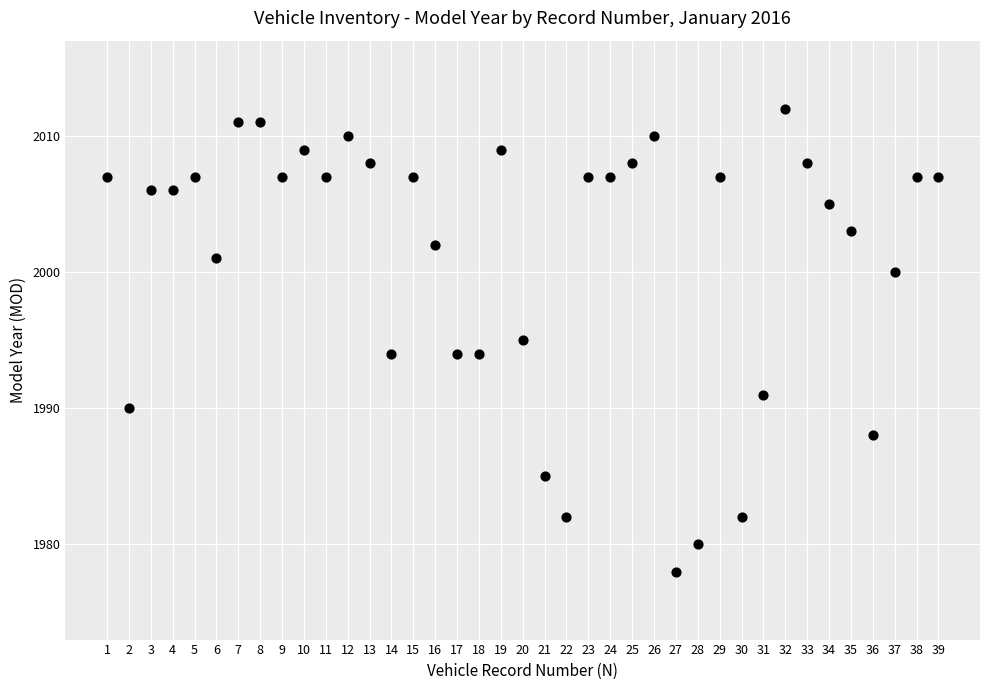

What is the range of X values (max minus min)?

38